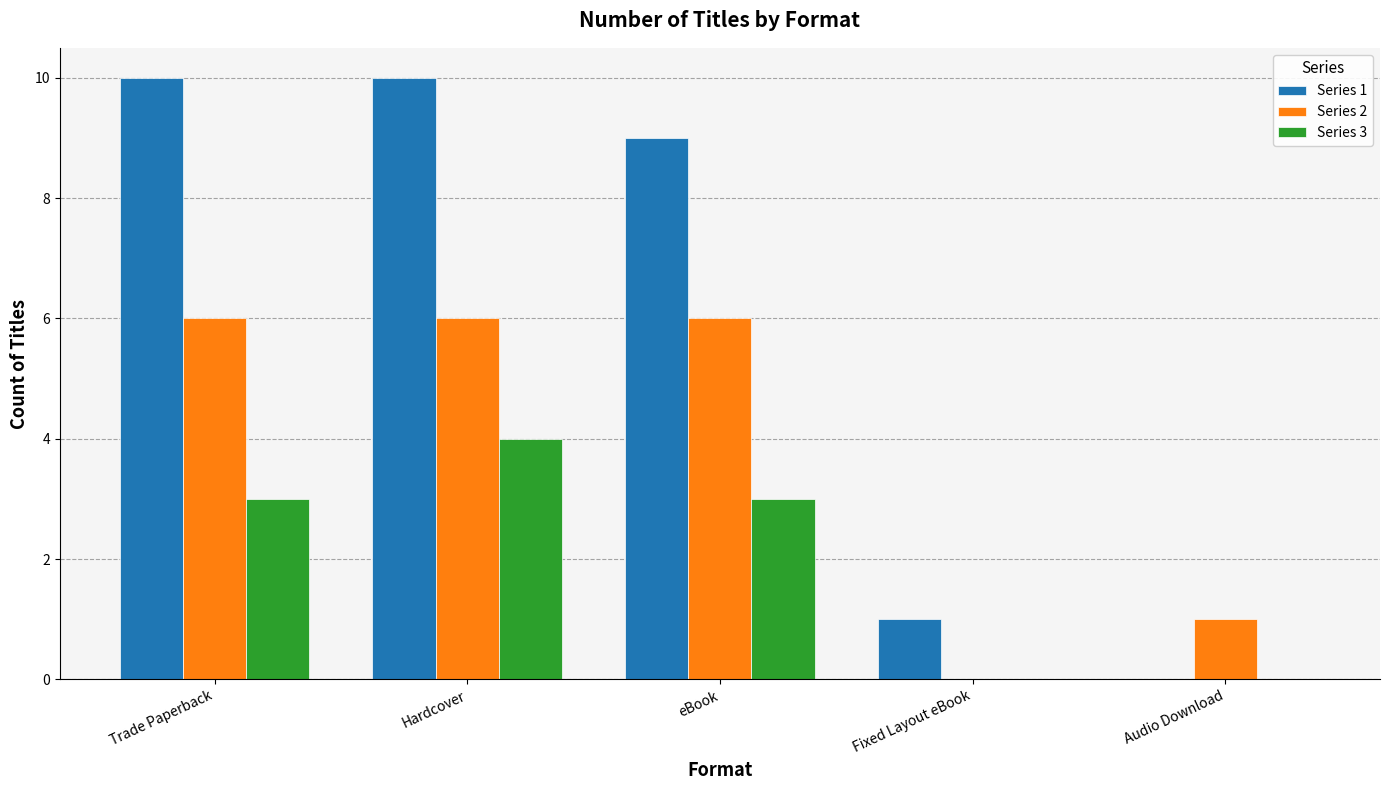

Which series changed the most between Trade Paperback and Audio Download?

Series 1